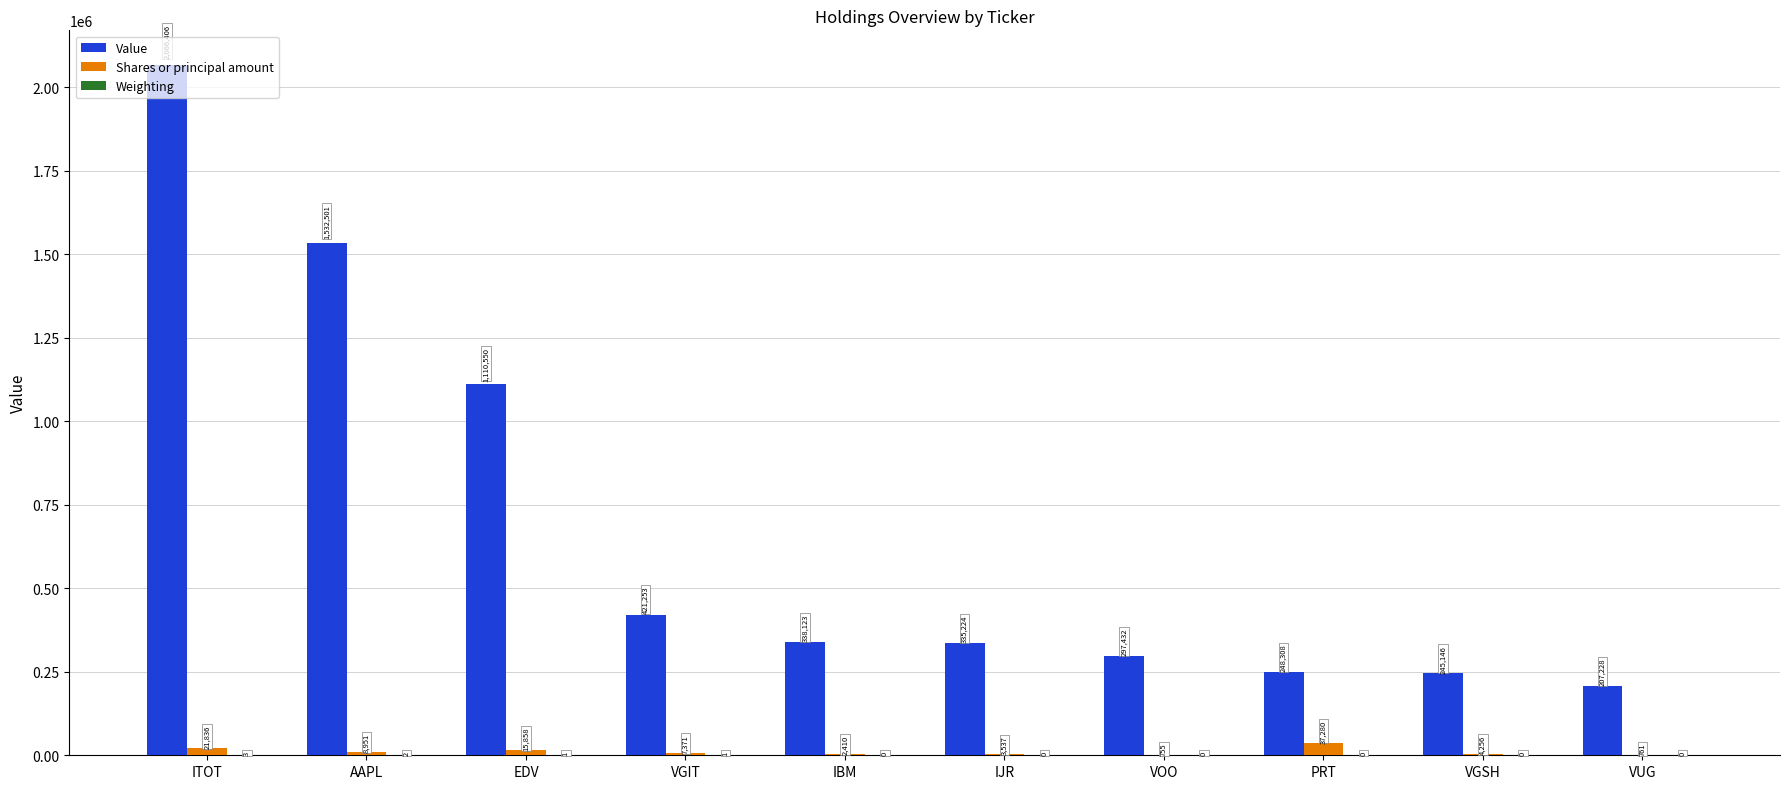

What is the difference between the Shares or principal amount values at AAPL and PRT?

28329.0